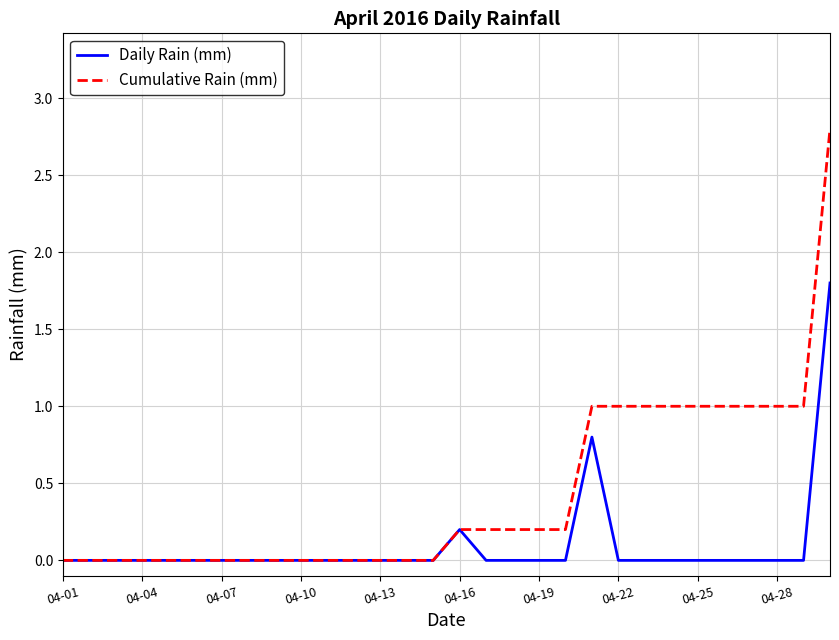

Rank the series by their maximum value, from highest to lowest.

Cumulative Rain (mm), Daily Rain (mm)